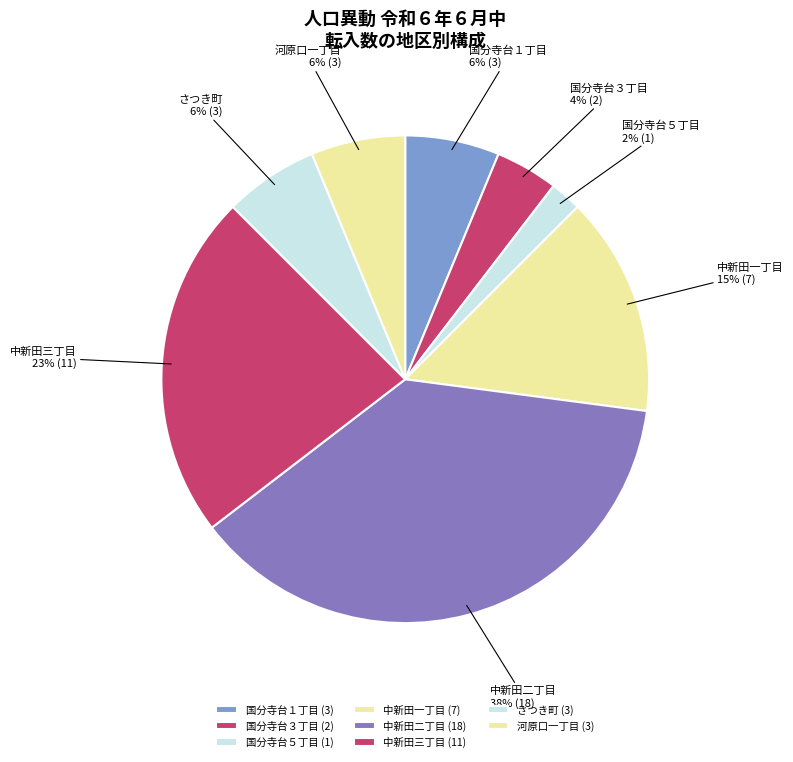

How many slices are in this pie chart?

8